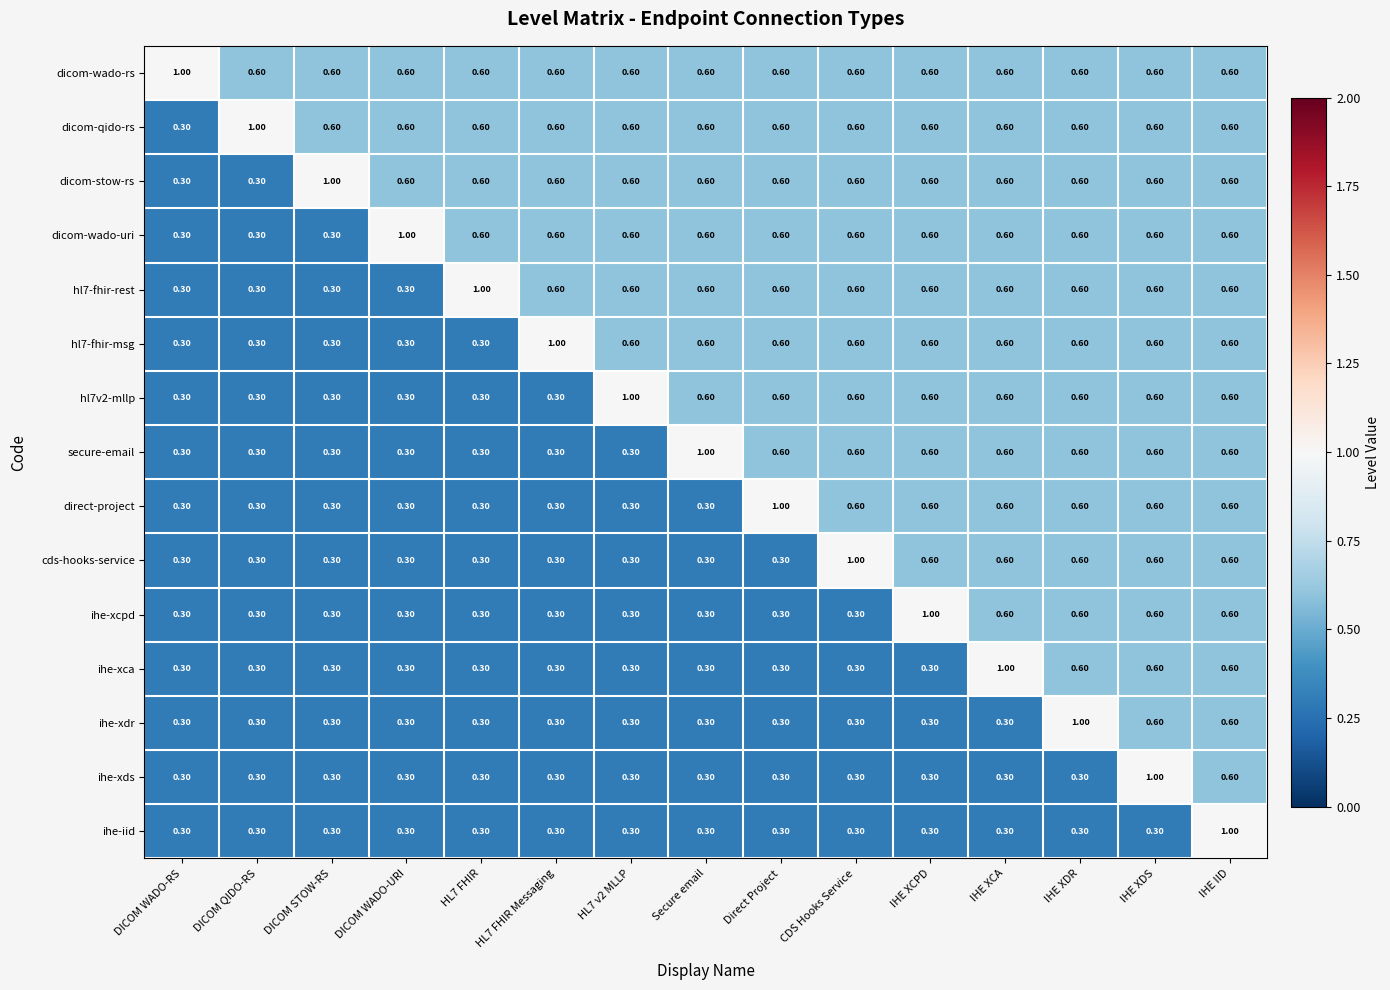

Which series changed the most between HL7 v2 MLLP and IHE XDS?

ihe-xds